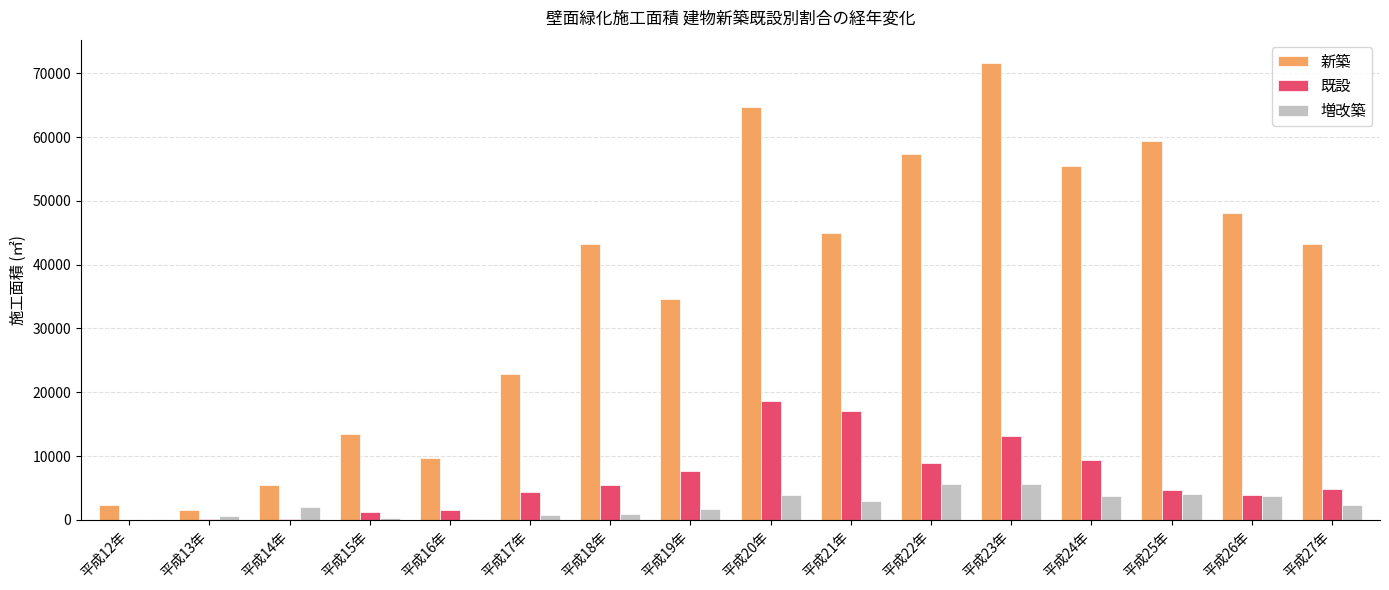

What is the highest value of the 増改築 series?

5663